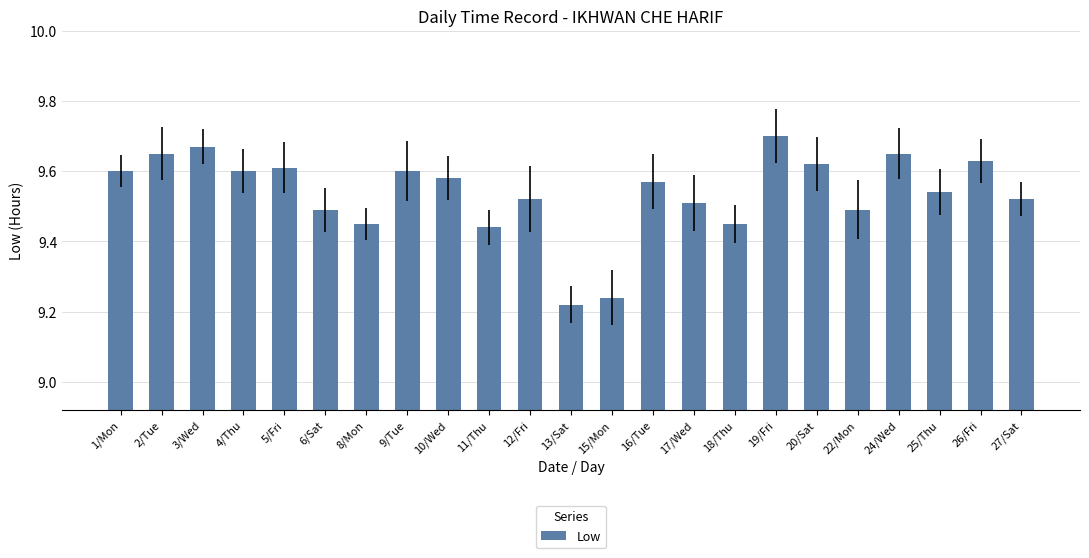

True or false: the data shows 9.5 at 22/Mon.

True